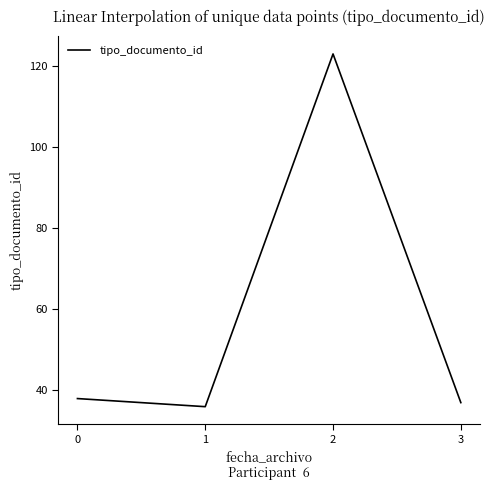

Reading left to right, list all the values displayed in this chart.

38	36	123	37